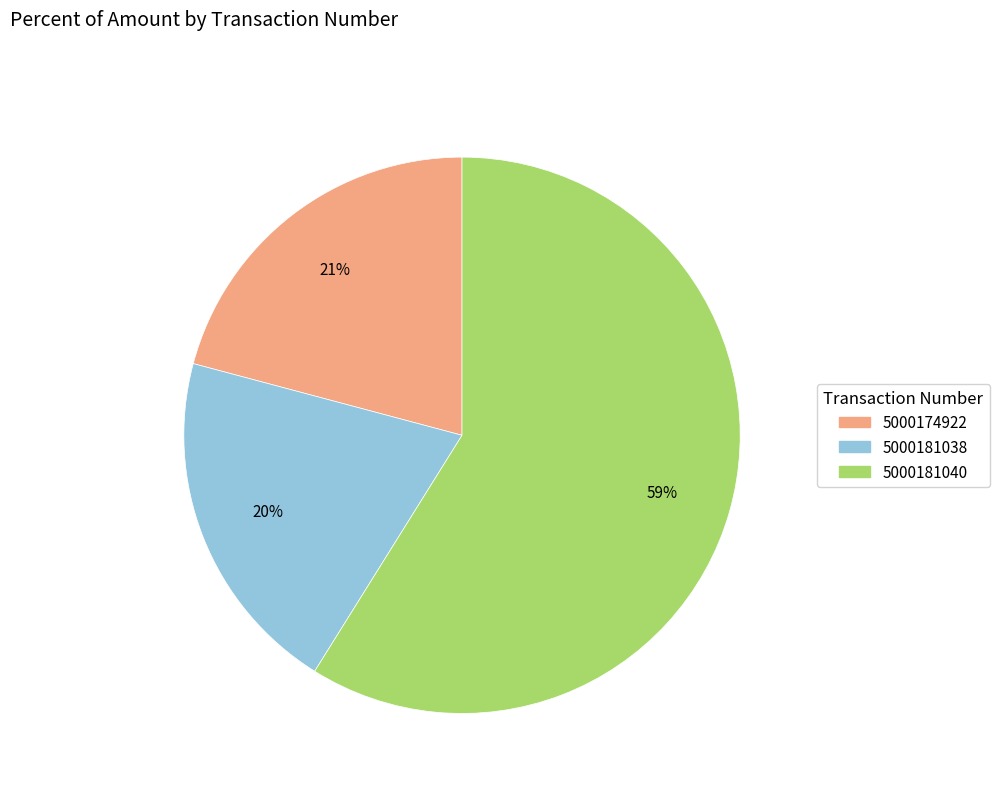

Do 5000174922 and 5000181040 together represent more than half of the pie?

Yes